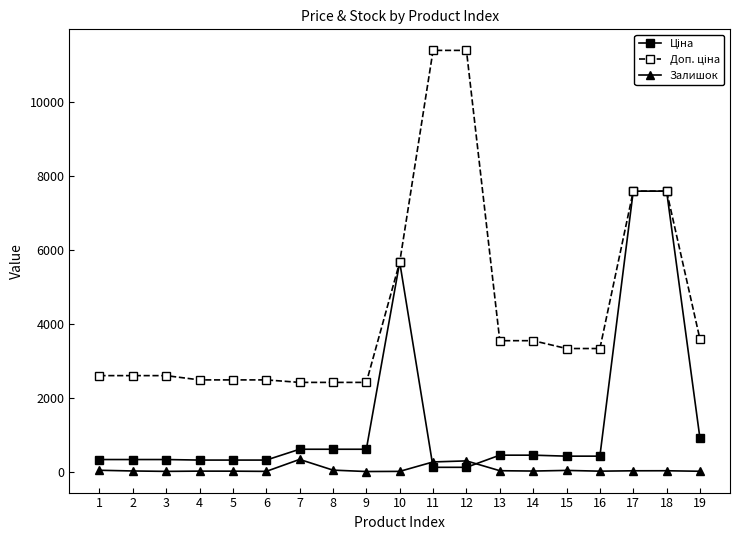

What is the maximum value shown in the chart?

11410.0